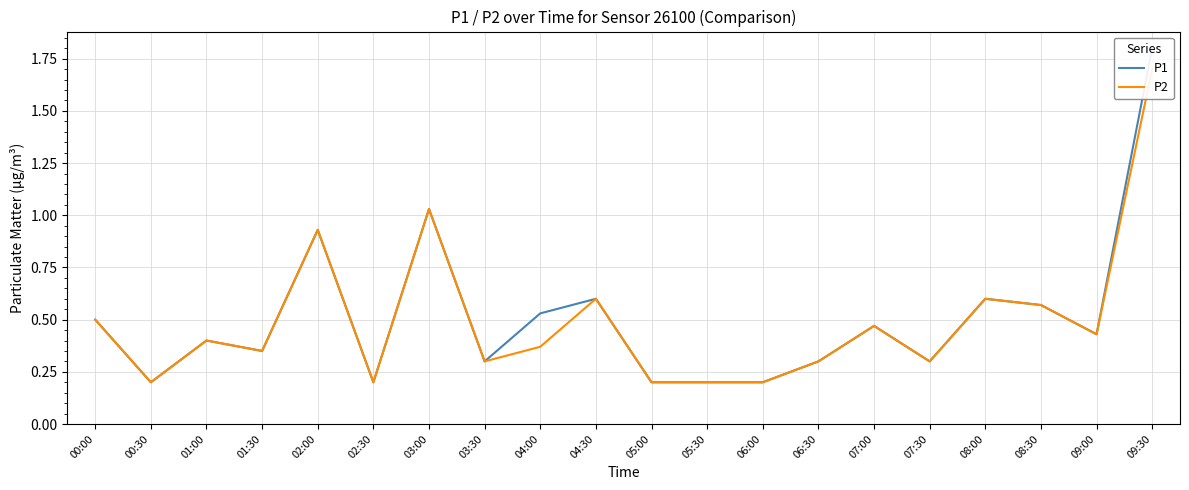

The P2 series shows 0.4 at 04:00. True or false?

True